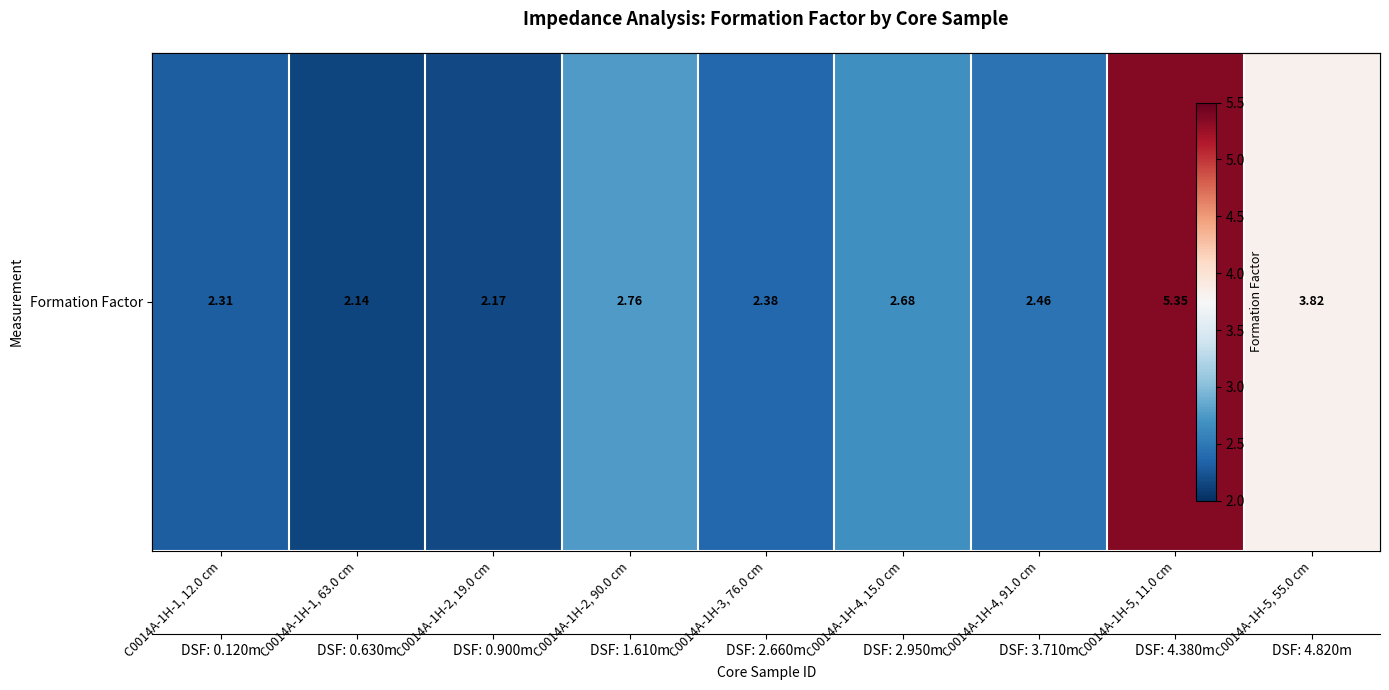

List the labels in order of value, smallest first.

C0014A-1H-1, 63.0 cm, C0014A-1H-2, 19.0 cm, C0014A-1H-1, 12.0 cm, C0014A-1H-3, 76.0 cm, C0014A-1H-4, 91.0 cm, C0014A-1H-4, 15.0 cm, C0014A-1H-2, 90.0 cm, C0014A-1H-5, 55.0 cm, C0014A-1H-5, 11.0 cm